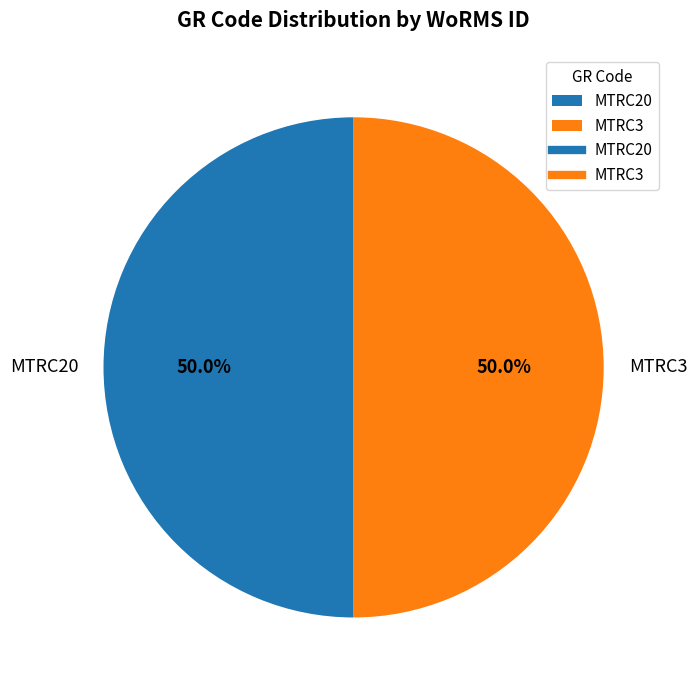

The MTRC20 slice represents 50% of the pie. True or false?

True